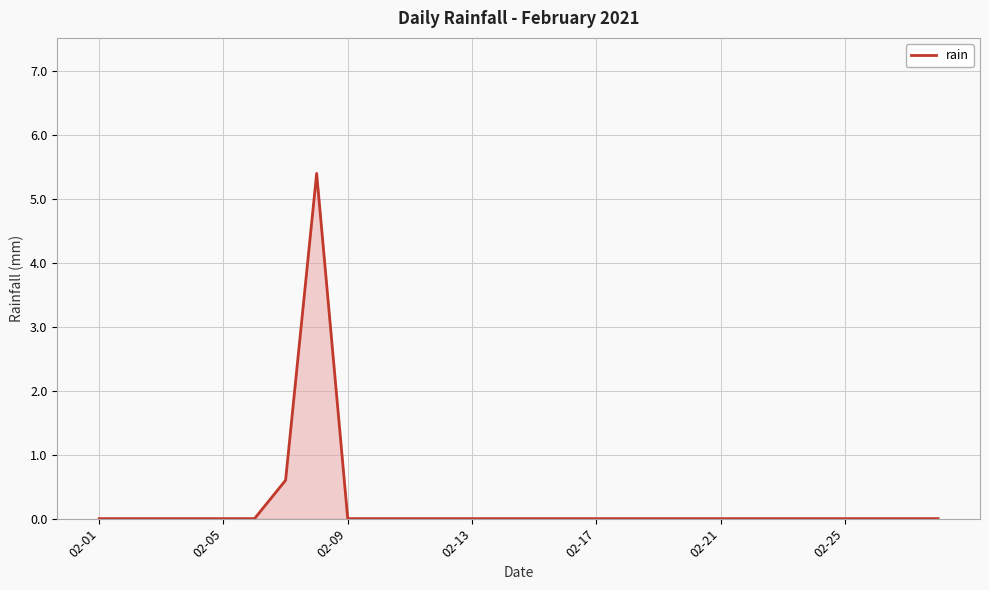

What is the difference between the maximum and minimum values?

5.4